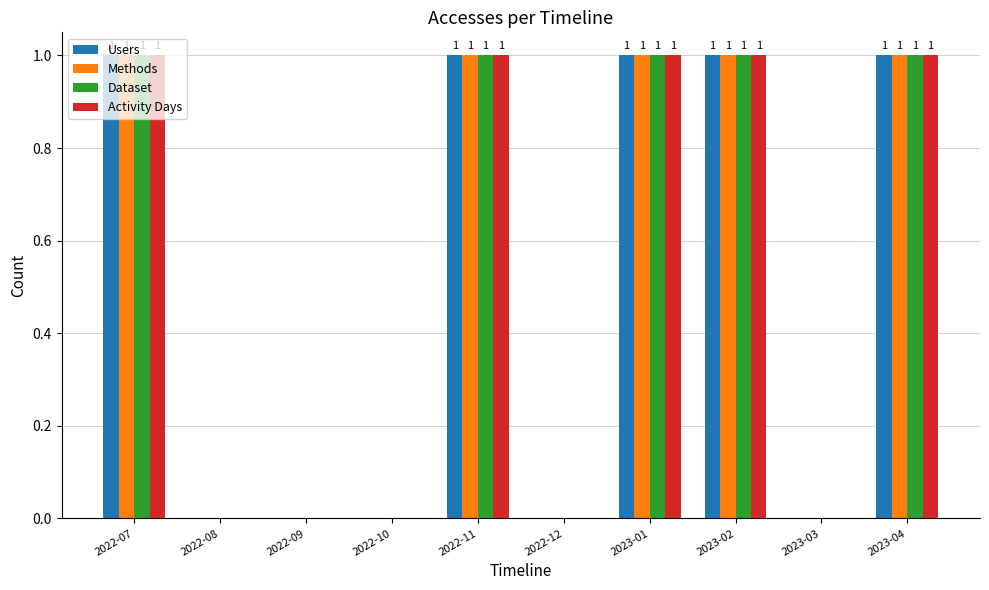

Is the value of Dataset at 2022-09 greater than the value of Users at 2023-02?

No